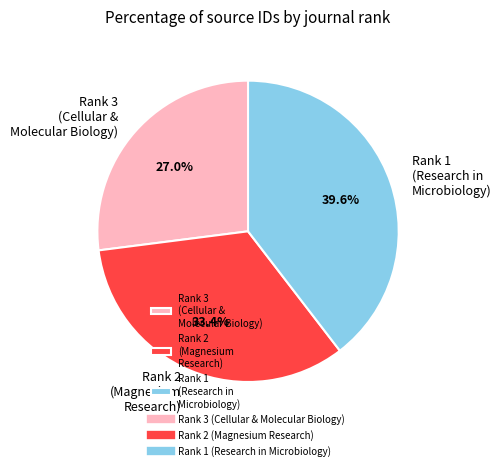

To the nearest percent, what is the difference between the largest and smallest slice percentages?

13%